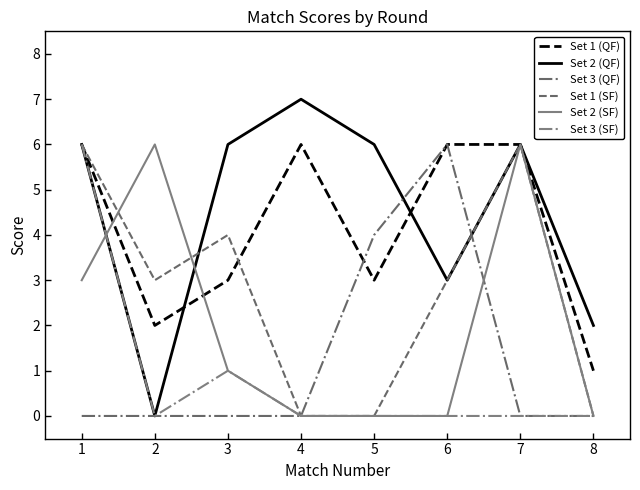

List the series in order of their peak value, lowest first.

Set 1 (QF), Set 3 (QF), Set 1 (SF), Set 2 (SF), Set 3 (SF), Set 2 (QF)